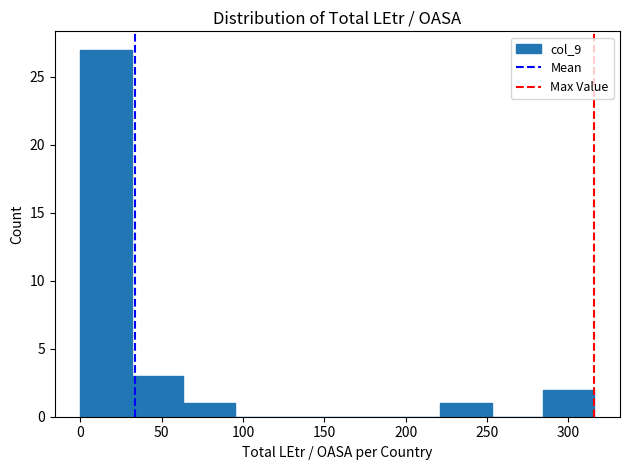

What is the height of the bar covering 285 to 315 on the x-axis? Neither the bar edges nor the heights are printed on the chart, so give them approximately, as read against the axes.

2